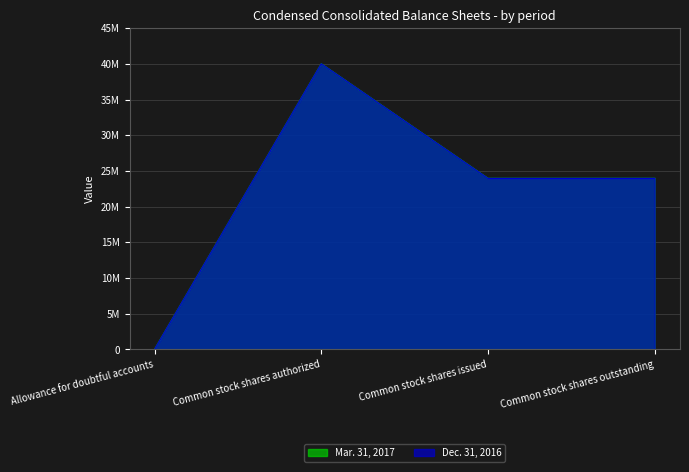

What is the label of the 1st point from the left?

Allowance for doubtful accounts